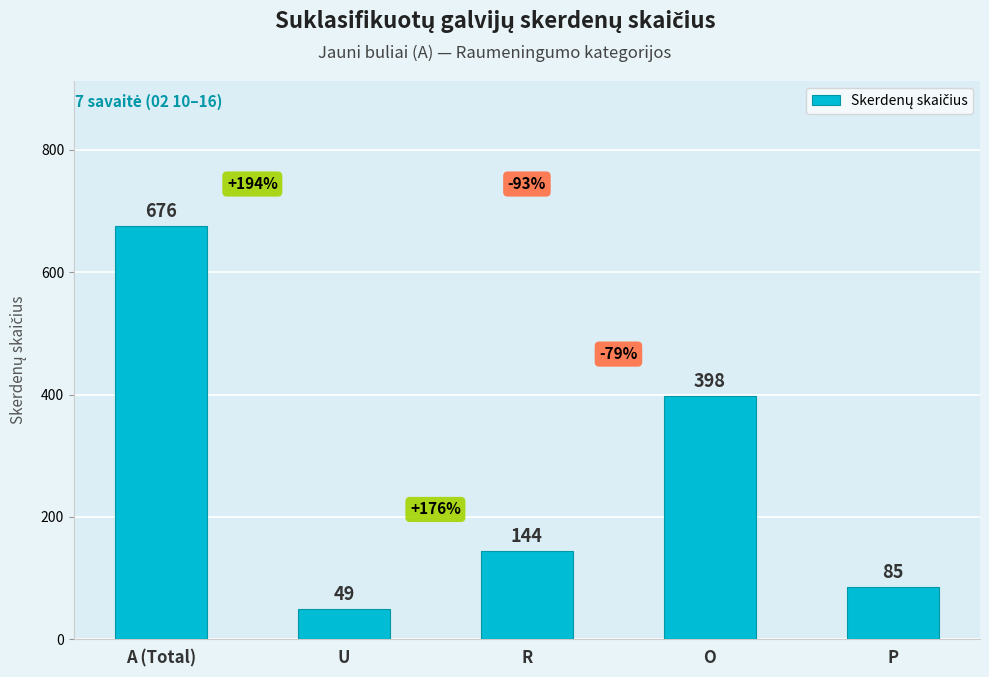

What is the greatest value displayed?

676